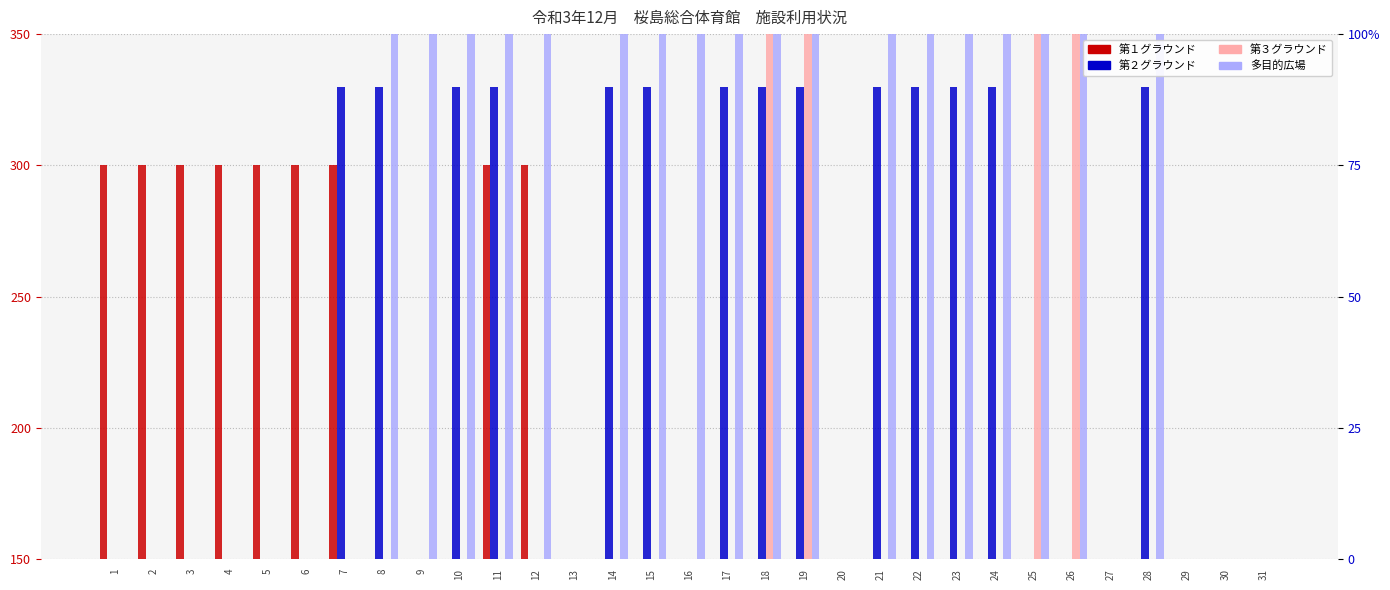

The value of 多目的広場 at 31 is 0. True or false?

True